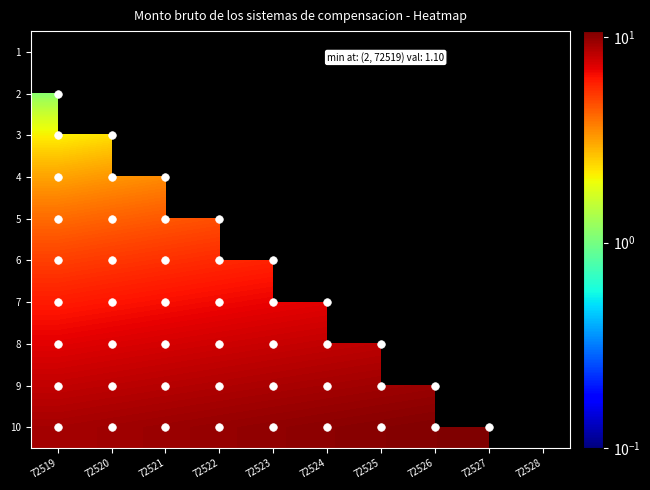

What is the difference between the maximum and minimum values in the 10 series?

1.6